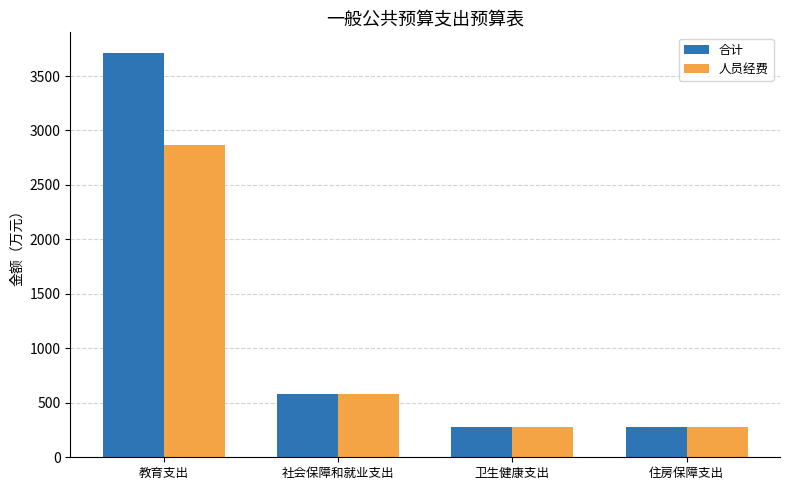

Rank the series by their maximum value, from lowest to highest.

人员经费, 合计